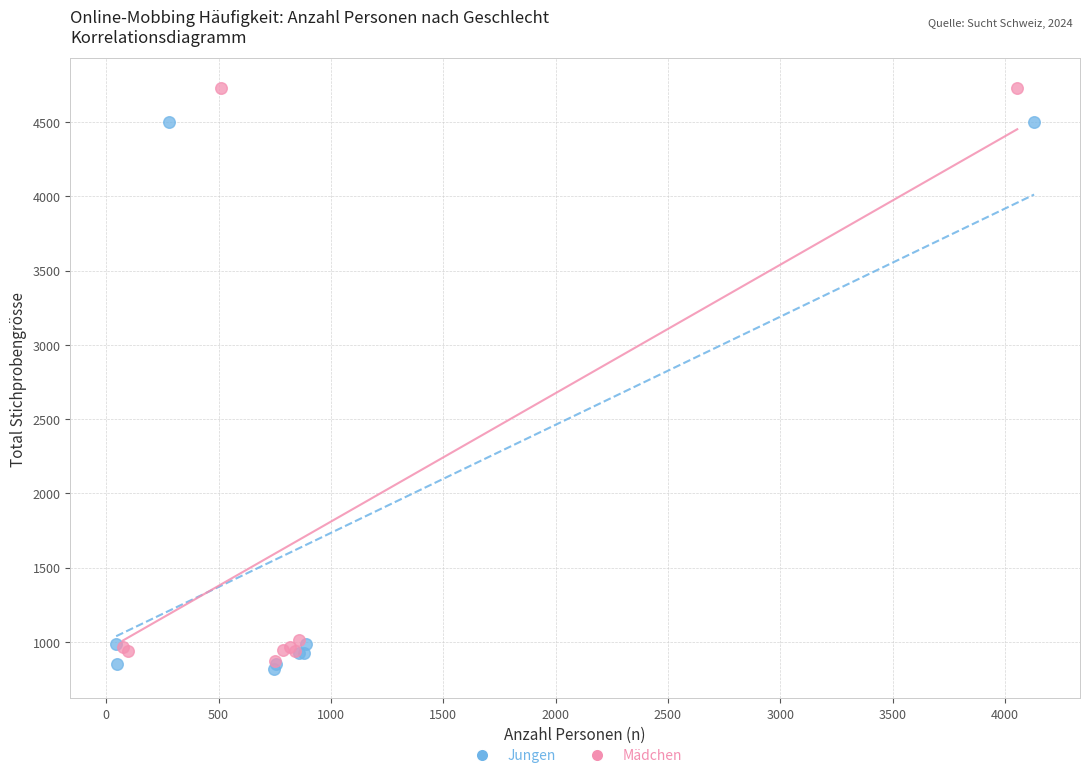

Which series has the widest spread of Y values?

Mädchen